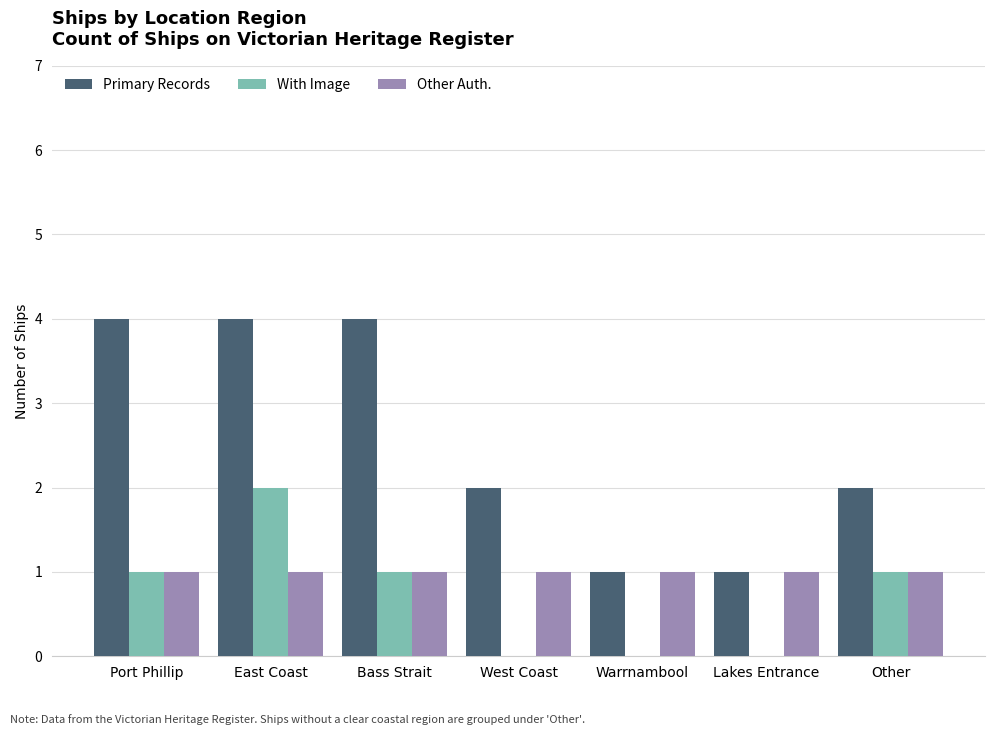

Count the number of data series in this chart.

3